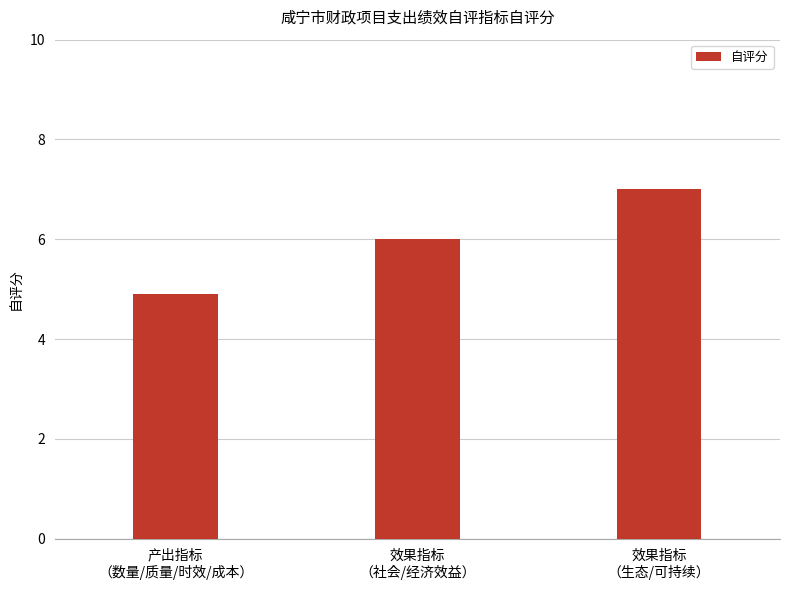

List the labels in order of value, largest first.

效果指标
（生态/可持续）, 效果指标
（社会/经济效益）, 产出指标
（数量/质量/时效/成本）